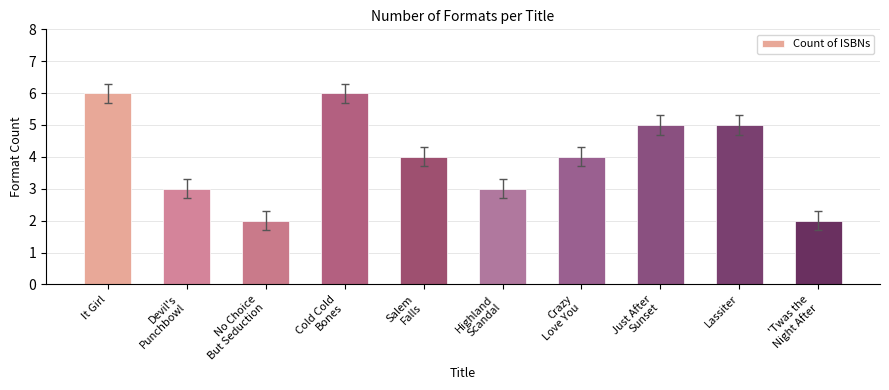

What is the difference between the maximum and minimum values?

4